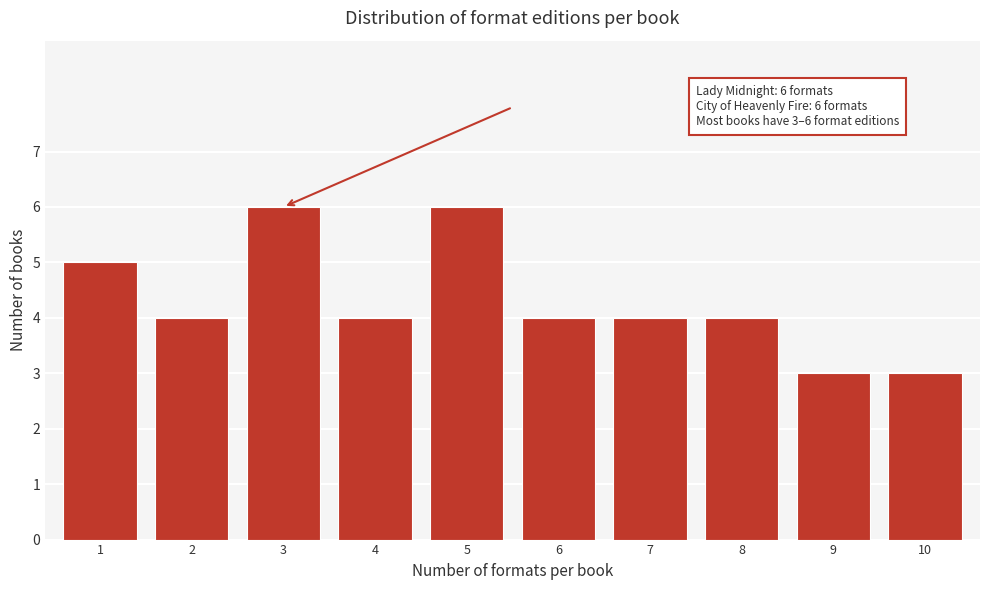

Reading right to left, what are all the values shown in this chart?

10=3	9=3	8=4	7=4	6=4	5=6	4=4	3=6	2=4	1=5